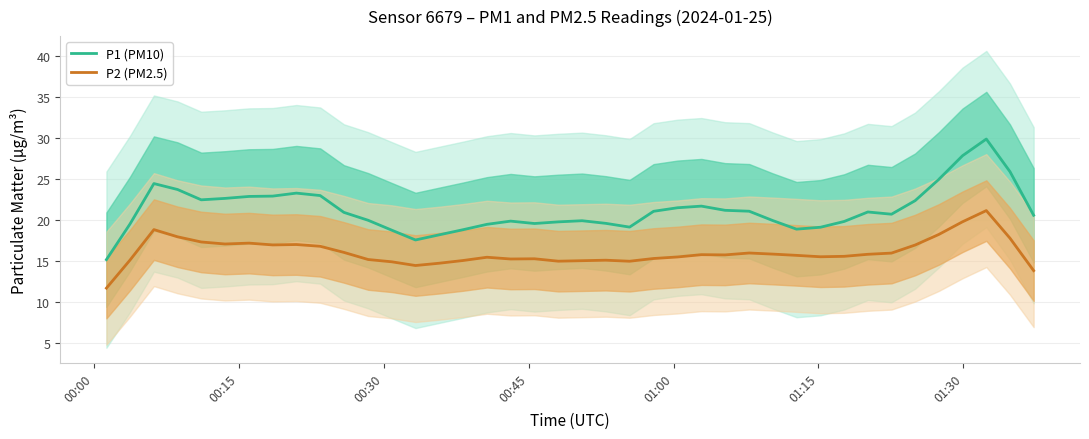

True or false: P1 (PM10) and P2 (PM2.5) cross at least once.

False